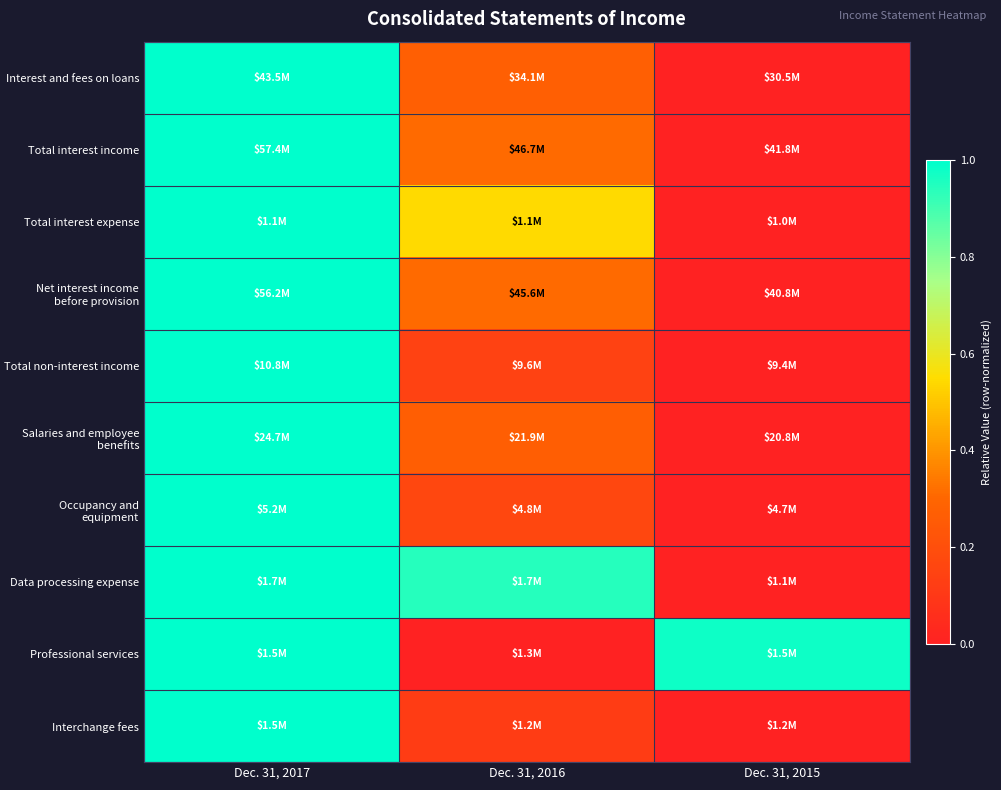

What is the difference between the highest and lowest values at Dec. 31, 2016?

0.9